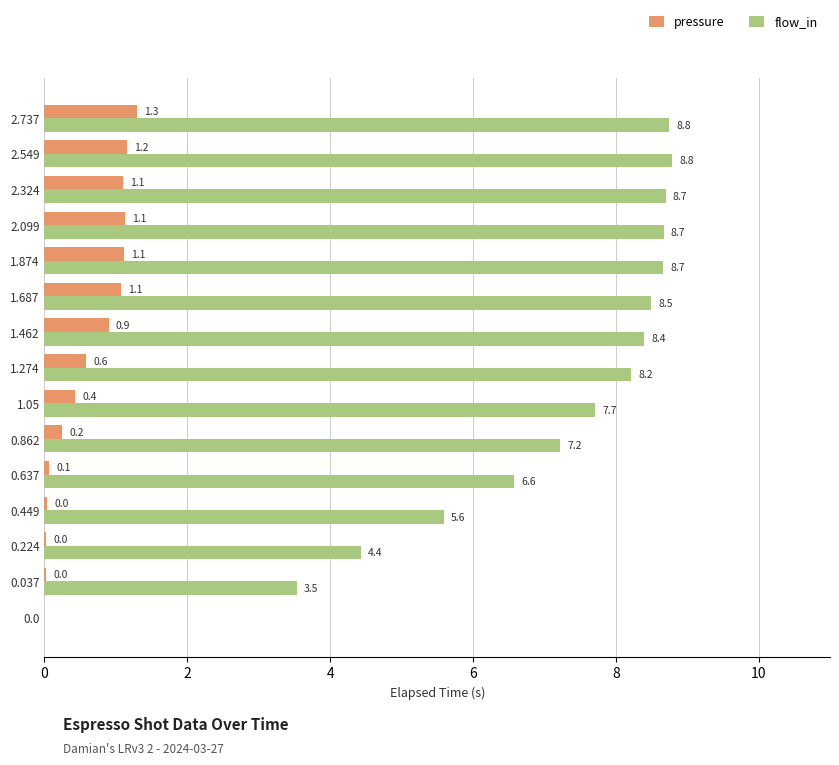

How many categories are shown in the chart?

15